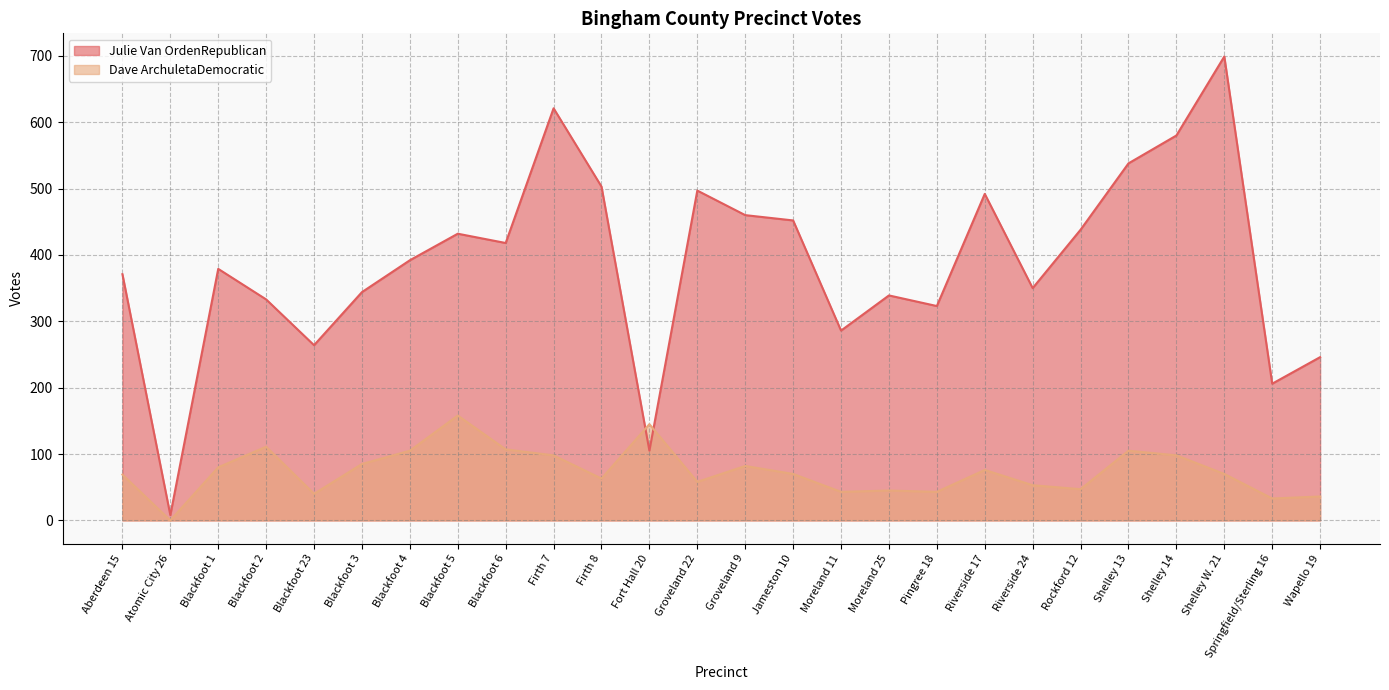

The value of Dave ArchuletaDemocratic at Groveland 22 is 58. True or false?

True